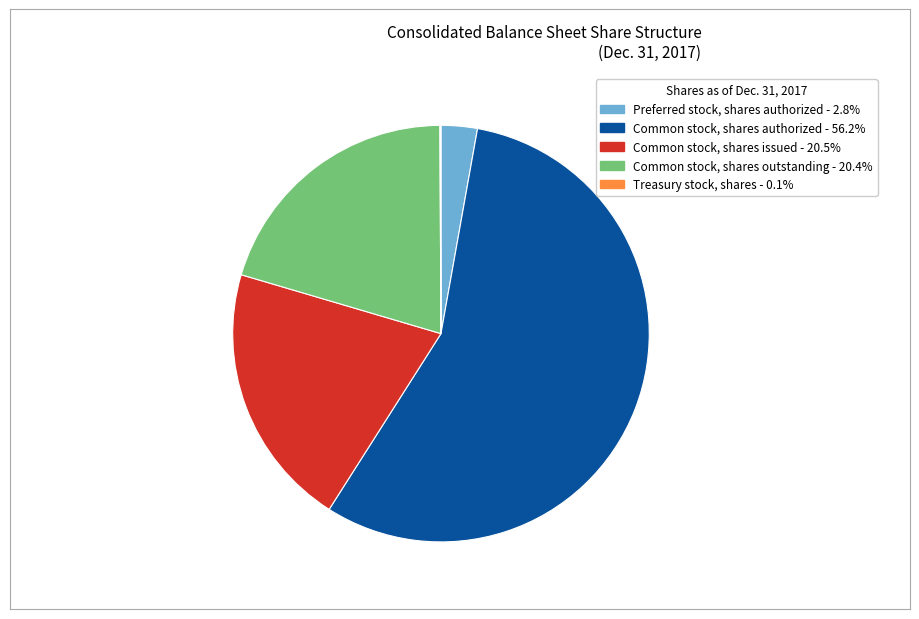

Which category has the biggest portion of the pie?

Common stock, shares authorized